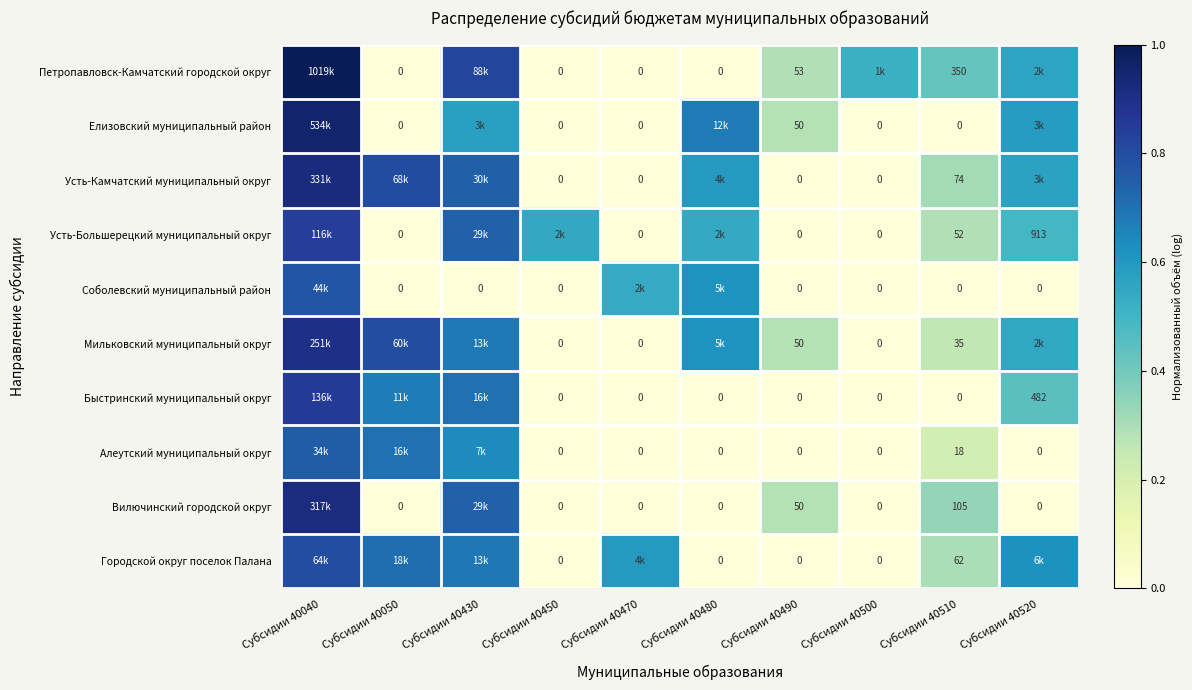

List the labels in order of Усть-Большерецкий муниципальный округ value, largest first.

Субсидии 40040, Субсидии 40430, Субсидии 40450, Субсидии 40480, Субсидии 40520, Субсидии 40510, Субсидии 40050, Субсидии 40470, Субсидии 40490, Субсидии 40500